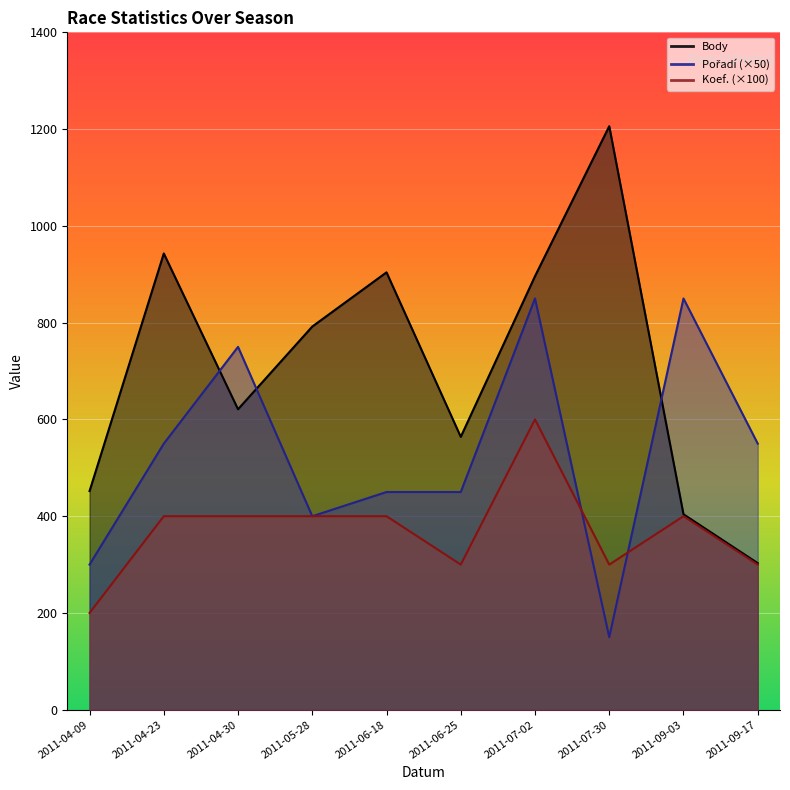

Reading right to left, extract all data points from this chart.

Body: 303	404	1206	896	564	904	792	621	943	452
Pořadí: 550	850	150	850	450	450	400	750	550	300
Koef.: 300	400	300	600	300	400	400	400	400	200